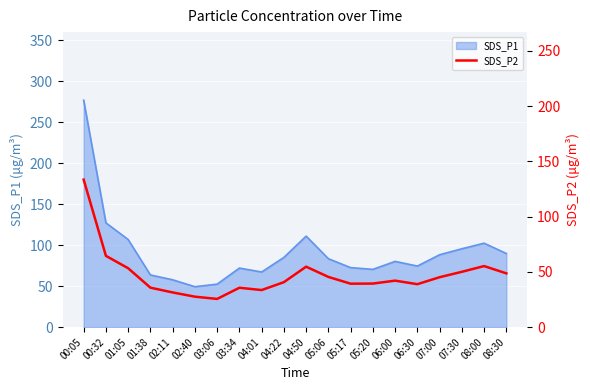

At which category does the data reach its first local peak?

03:34